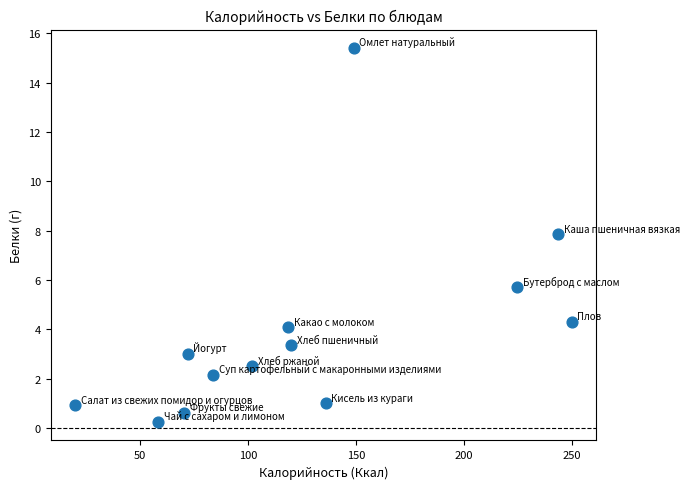

What is the range of X values (max minus min)?

230.0